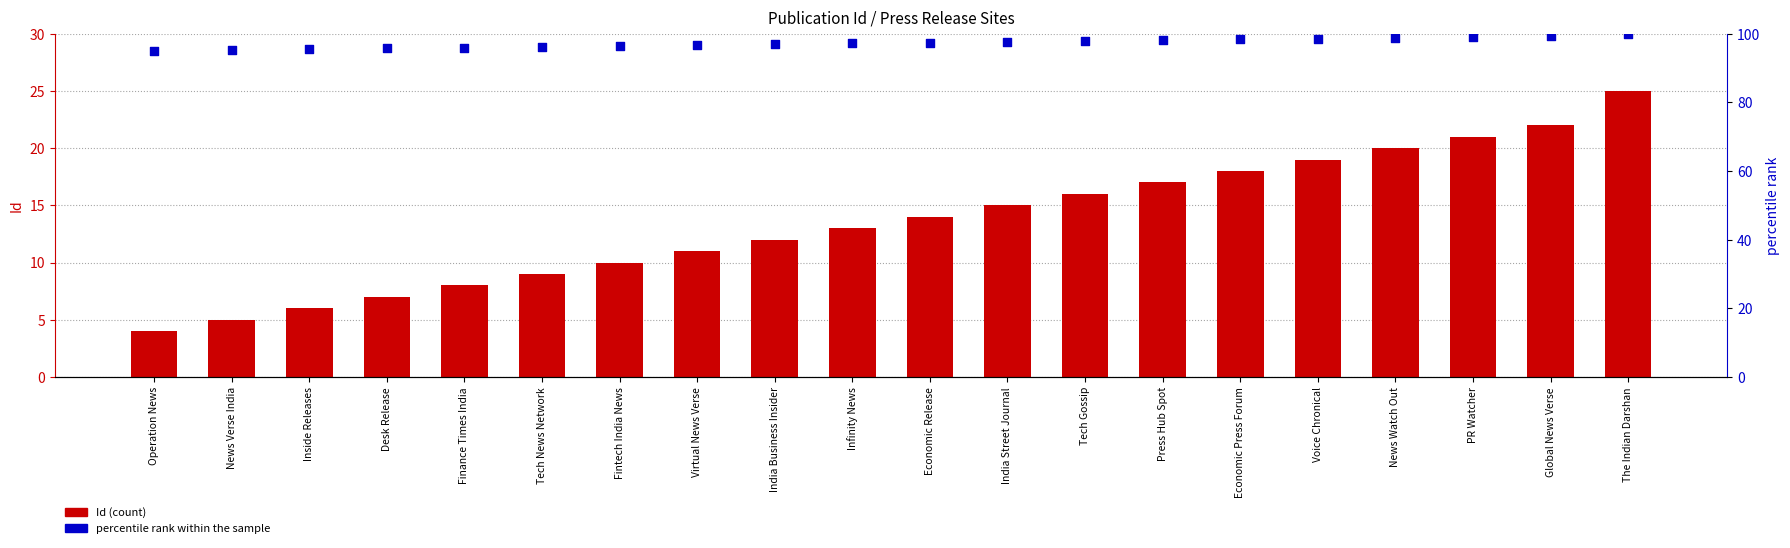

Which series has the largest total across all categories?

percentile rank within the sample